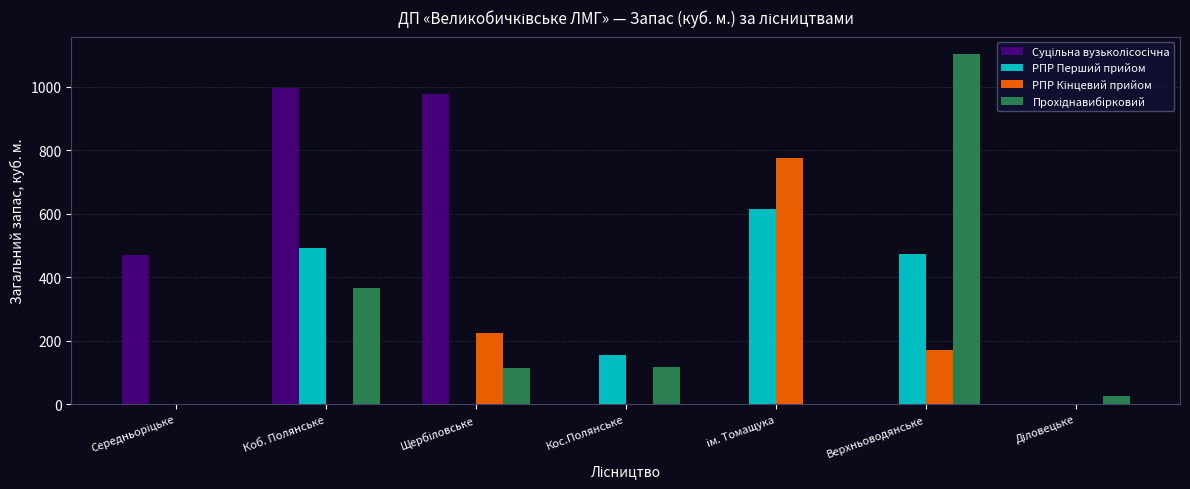

What is the total value across all series at Коб. Полянське?

1853